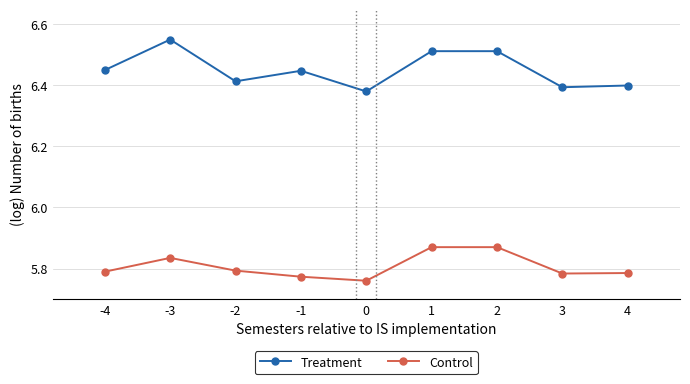

True or false: Control and Treatment cross at least once.

False